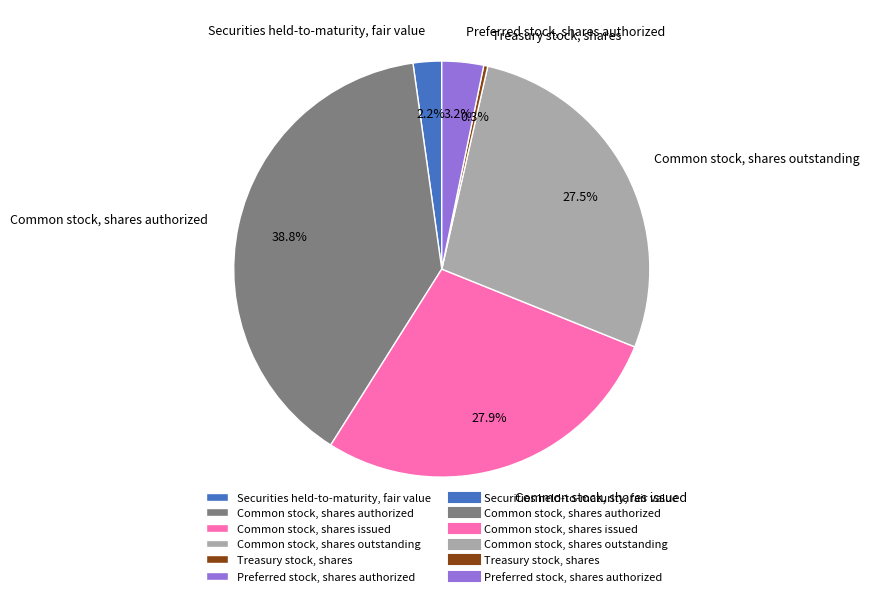

To the nearest percent, what portion does Preferred stock, shares authorized represent?

3%